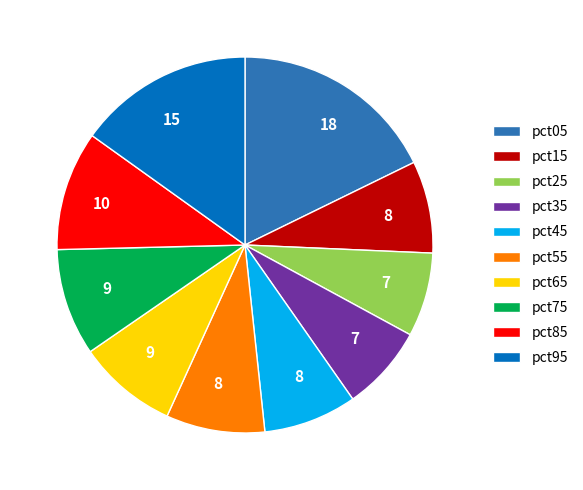

Which has a higher value, pct05 or pct35?

pct05